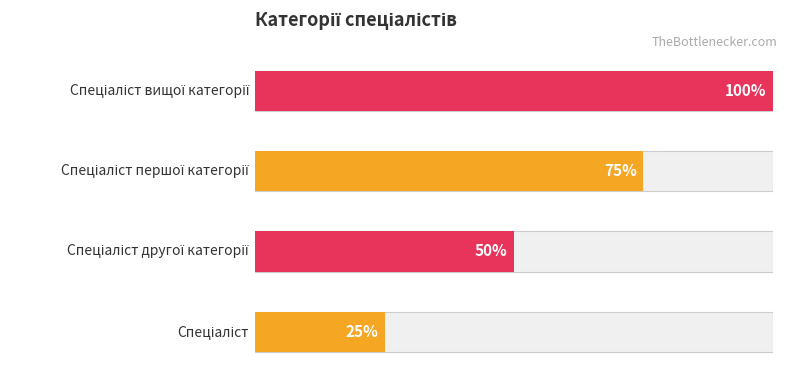

How many bars are there in total?

4